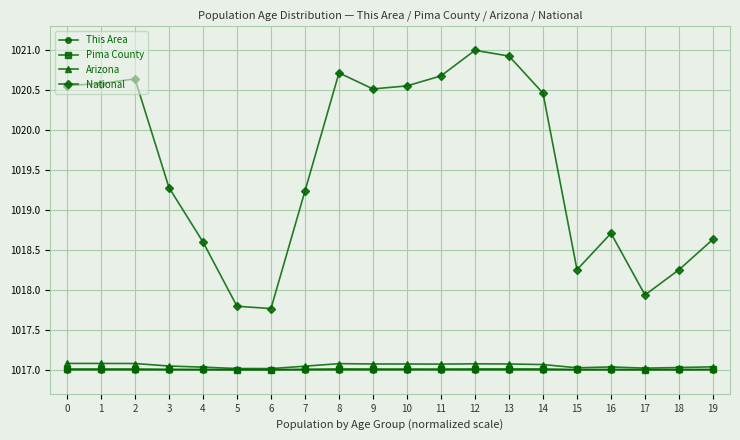

What is the greatest value displayed?

1021.0